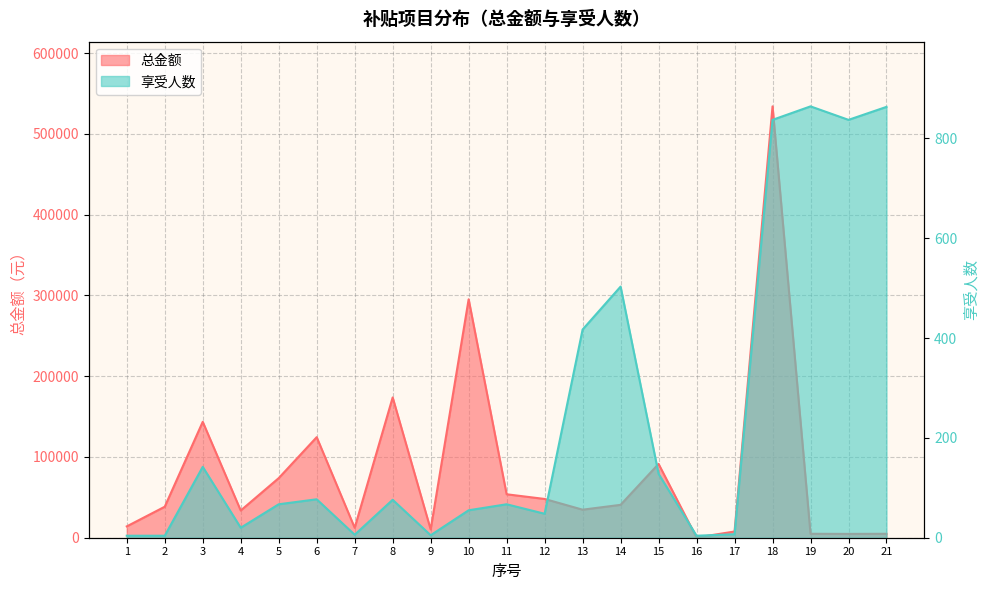

Reading left to right, list all the values displayed in this chart.

总金额: 14040.0	38400.0	143520.0	33700.0	73800.0	124500.0	12300.0	173692.0	10250.0	295217.3	53800.0	48000.0	34720.0	40720.0	91371.0	240.0	7700.0	534077.0	4887.2	4734.7	4881.6
享受人数: 4.0	4.0	142.0	20.0	67.0	77.0	6.0	76.0	5.0	55.0	67.0	48.0	417.0	503.0	128.0	4.0	7.0	837.0	864.0	837.0	863.0